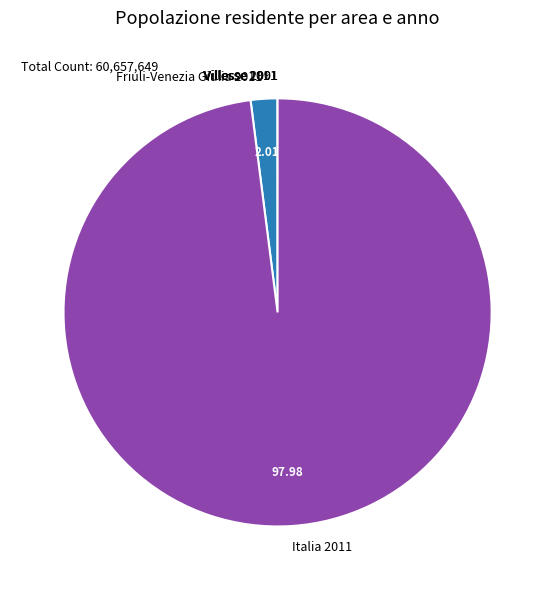

Is the sum of Italia 2011 and Friuli-Venezia Giulia 2011 greater than half?

Yes